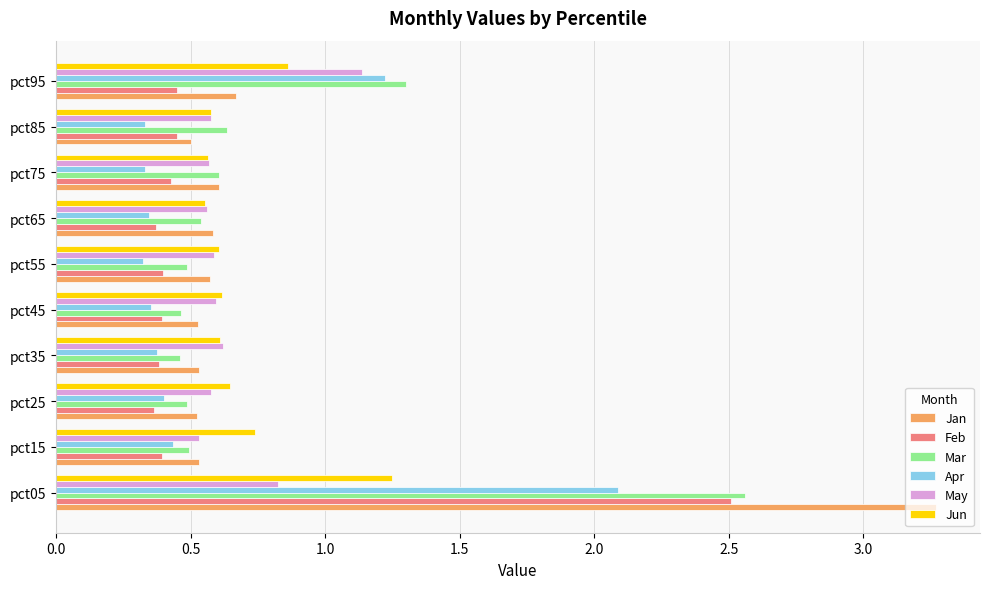

The value of Jun at pct45 is 0.4. True or false?

False